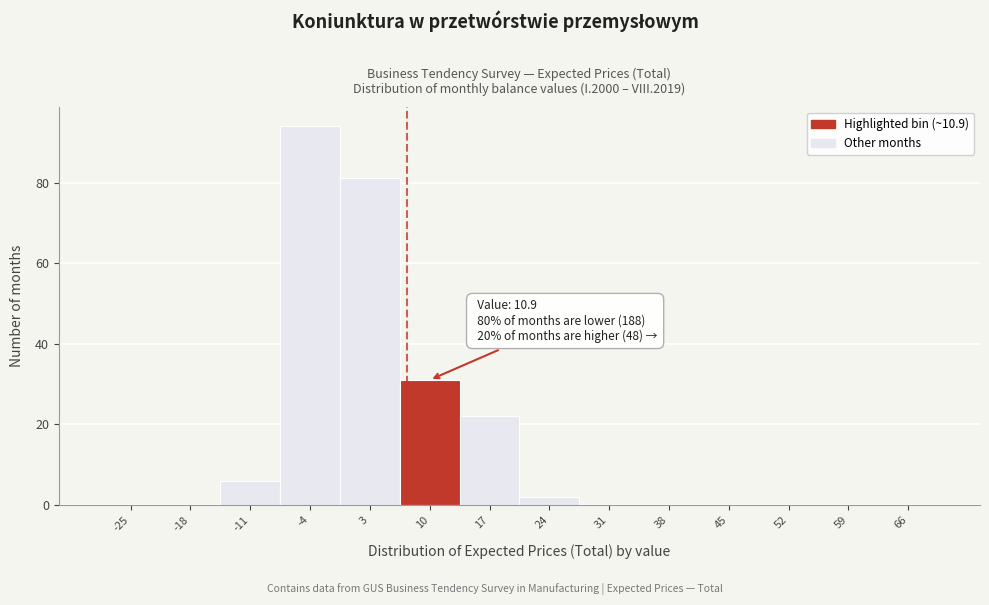

Reading right to left, list all the values displayed in this chart.

66=0	59=0	52=0	45=0	38=0	31=0	24=2	17=22	10=31	3=81	-4=94	-11=6	-18=0	-25=0